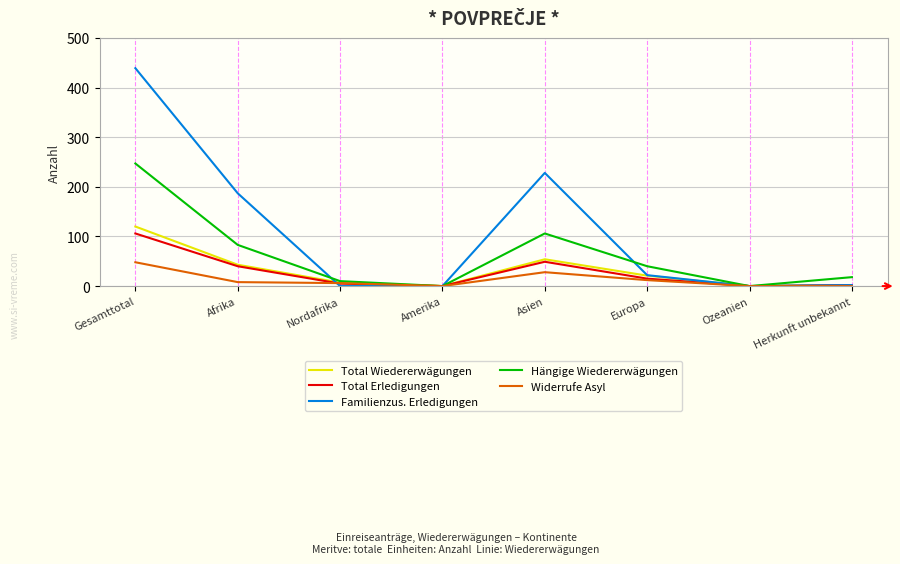

Which series changed the most between Amerika and Asien?

Familienzus. Erledigungen